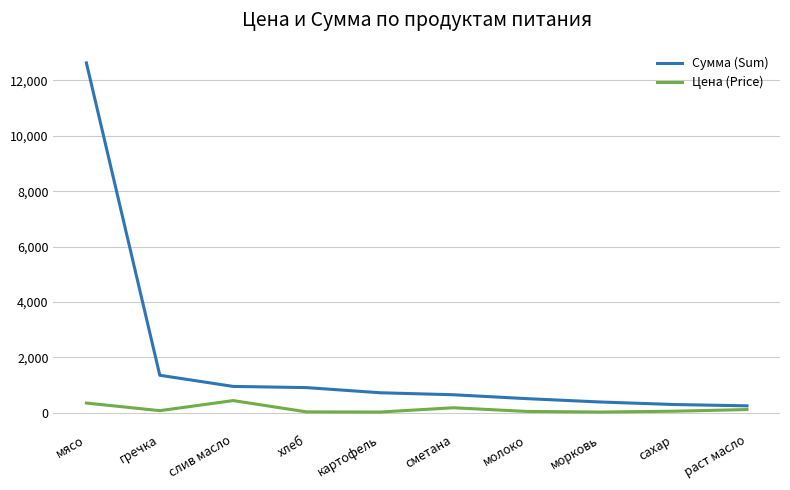

What is the total value across all series at хлеб?

939.1